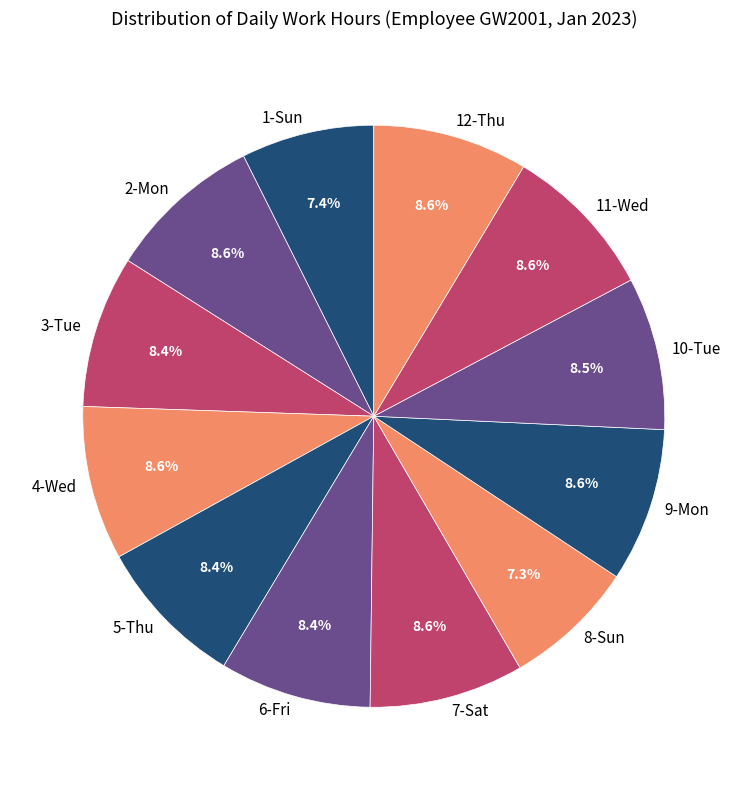

Is there any slice that represents more than half of the pie?

No